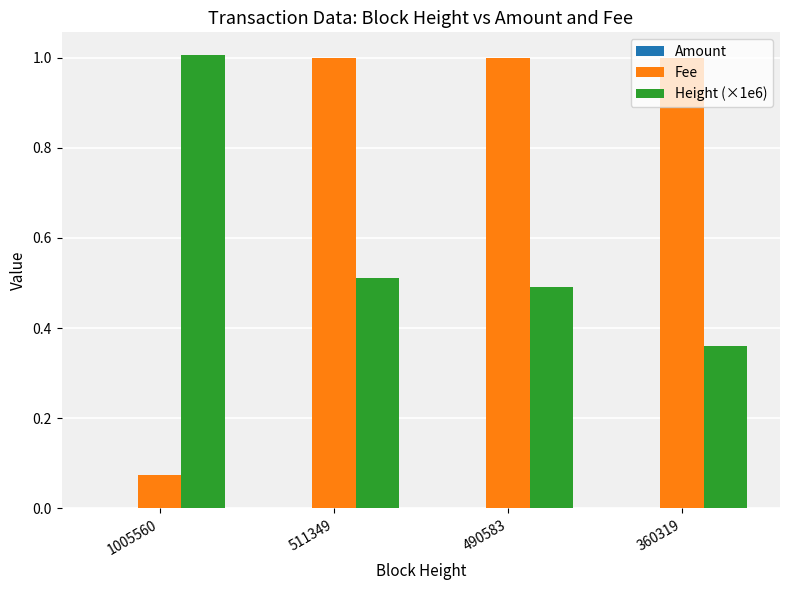

True or false: Fee has a value of 0.4 at 490583.

False